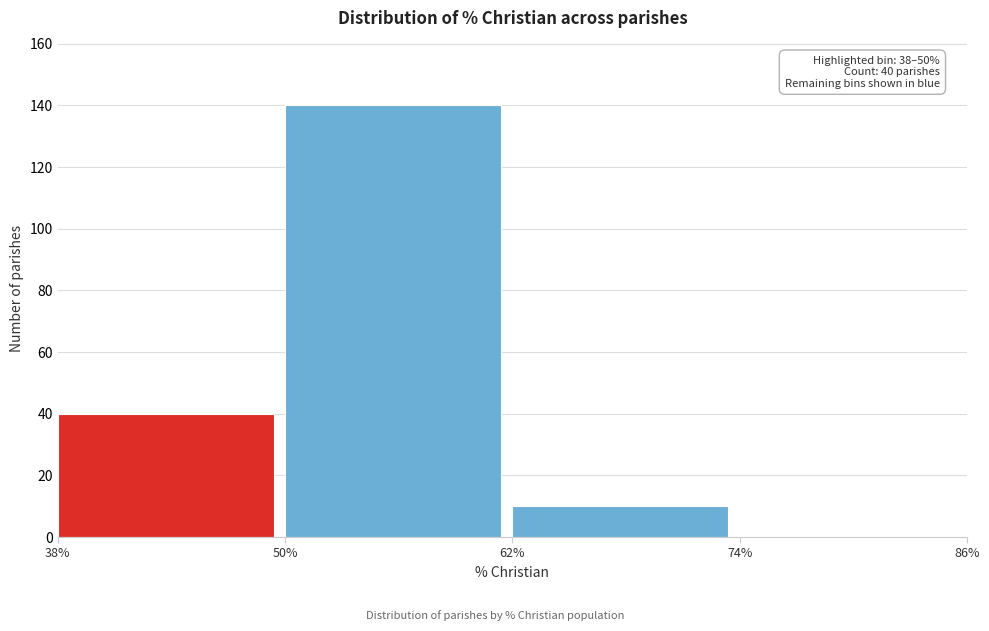

Which range on the x-axis has the tallest bar?

50% to 62%